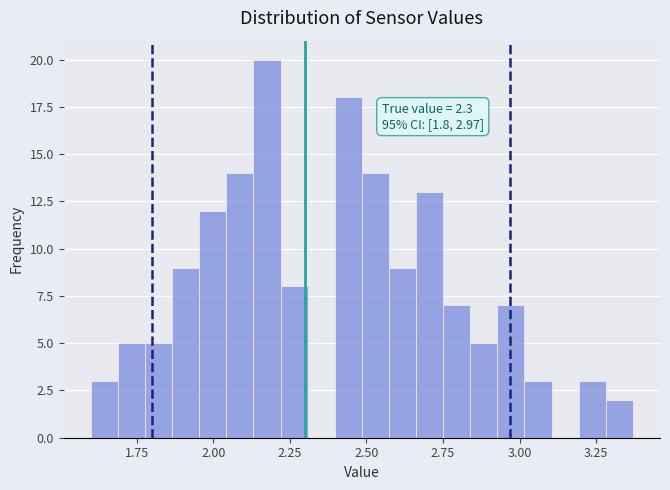

Around what value on the x-axis is the tallest bar? Give the approximate position of its centre, as read against the axis.

2.20